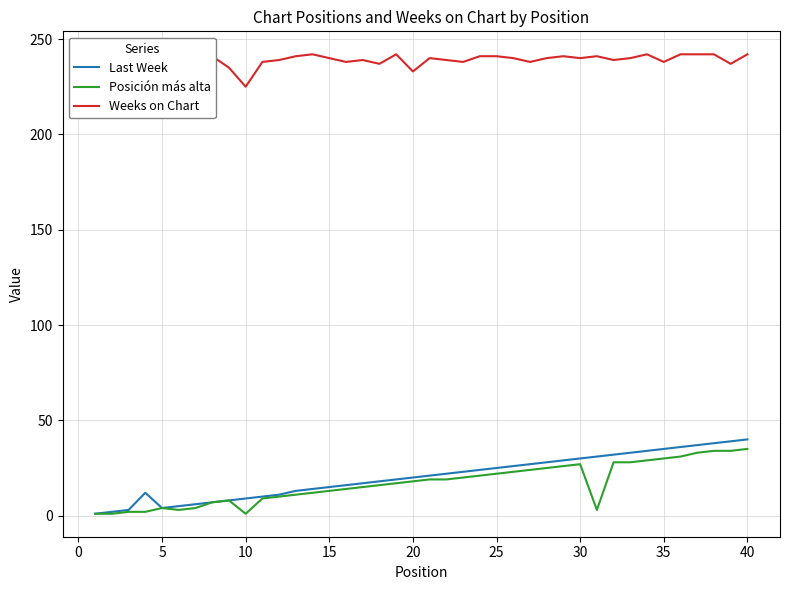

What is the minimum value for Last Week?

1